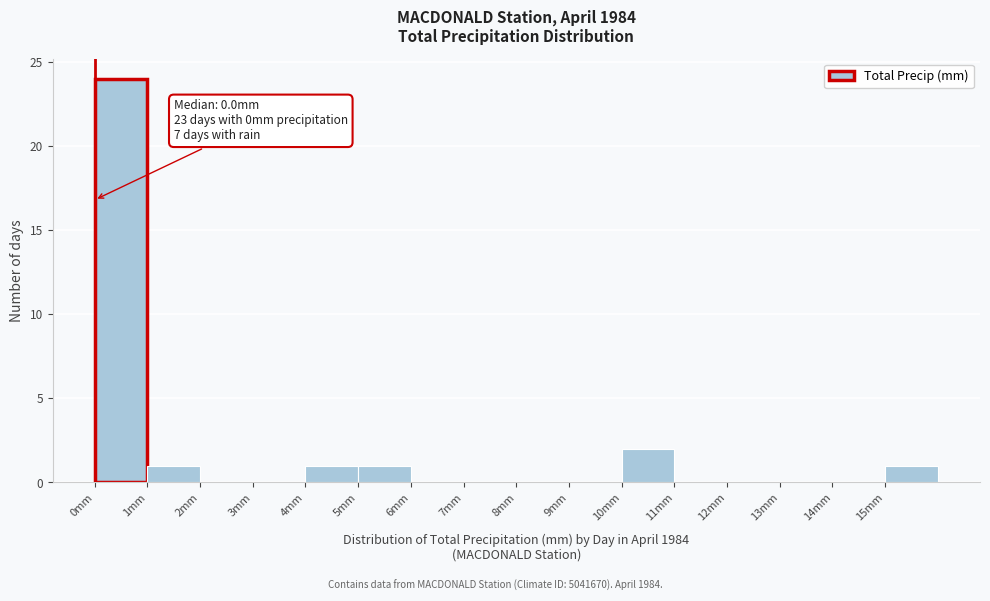

Over which range of the x-axis is the bar tallest?

0 to 1